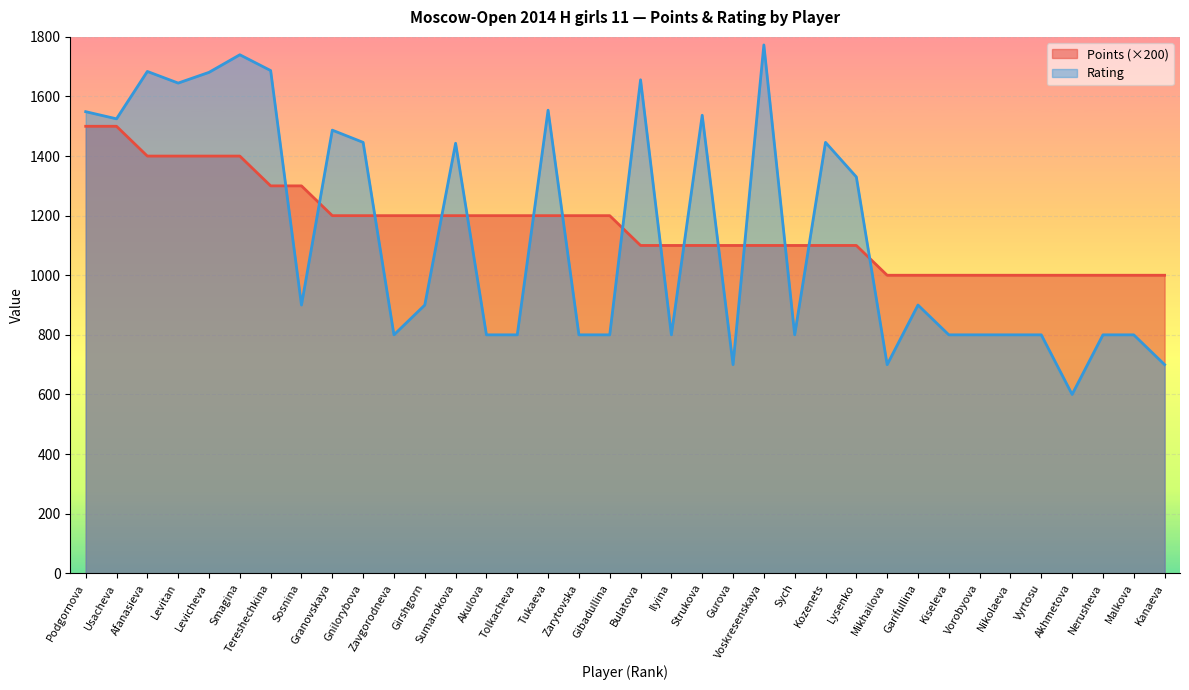

How many interior local valleys does the Rating series have?

9